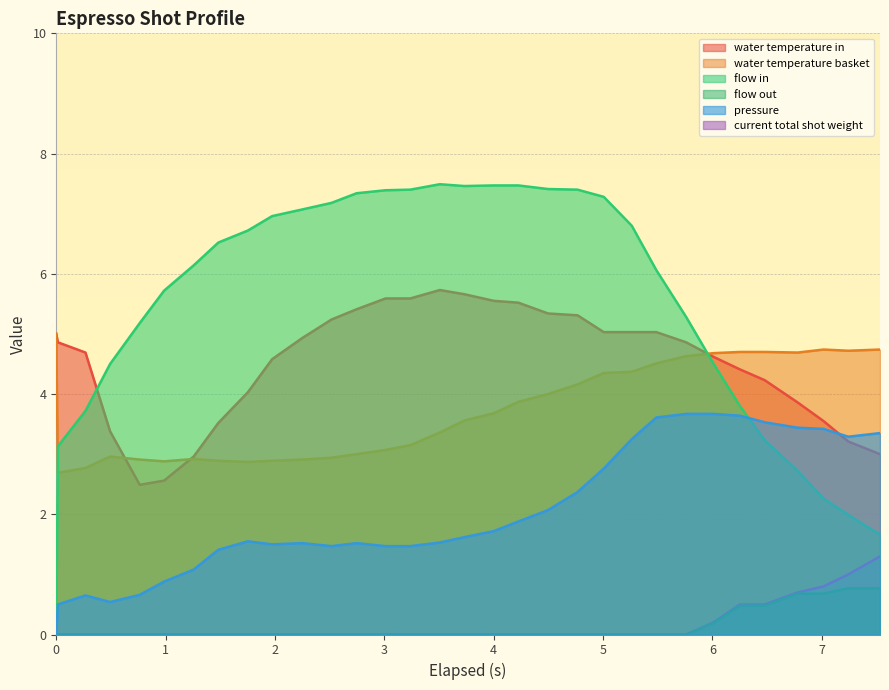

Reading left to right, what are all the values shown in this chart?

pressure: 0.0	0.5	0.7	0.5	0.7	0.9	1.1	1.4	1.6	1.5	1.5	1.5	1.5	1.5	1.5	1.5	1.6	1.7	1.9	2.1	2.4	2.8	3.2	3.6	3.7	3.7	3.6	3.5	3.4	3.4	3.3	3.4
flow_in: 0.0	3.1	3.7	4.5	5.2	5.7	6.1	6.5	6.7	7.0	7.1	7.2	7.3	7.4	7.4	7.5	7.5	7.5	7.5	7.4	7.4	7.3	6.8	6.1	5.3	4.5	3.8	3.2	2.7	2.3	2.0	1.7
flow_out: 0.0	0.0	0.0	0.0	0.0	0.0	0.0	0.0	0.0	0.0	0.0	0.0	0.0	0.0	0.0	0.0	0.0	0.0	0.0	0.0	0.0	0.0	0.0	0.0	0.0	0.2	0.5	0.5	0.7	0.7	0.8	0.8
water_temperature_in: 5.0	4.9	4.7	3.4	2.5	2.6	3.0	3.5	4.0	4.6	4.9	5.2	5.4	5.6	5.6	5.7	5.7	5.5	5.5	5.3	5.3	5.0	5.0	5.0	4.9	4.6	4.4	4.2	3.9	3.5	3.2	3.0
water_temperature_basket: 5.0	2.7	2.8	3.0	2.9	2.9	2.9	2.9	2.9	2.9	2.9	2.9	3.0	3.1	3.2	3.4	3.6	3.7	3.9	4.0	4.2	4.3	4.4	4.5	4.6	4.7	4.7	4.7	4.7	4.7	4.7	4.7
current_total_shot_weight: 0.0	0.0	0.0	0.0	0.0	0.0	0.0	0.0	0.0	0.0	0.0	0.0	0.0	0.0	0.0	0.0	0.0	0.0	0.0	0.0	0.0	0.0	0.0	0.0	0.0	0.2	0.5	0.5	0.7	0.8	1.0	1.3